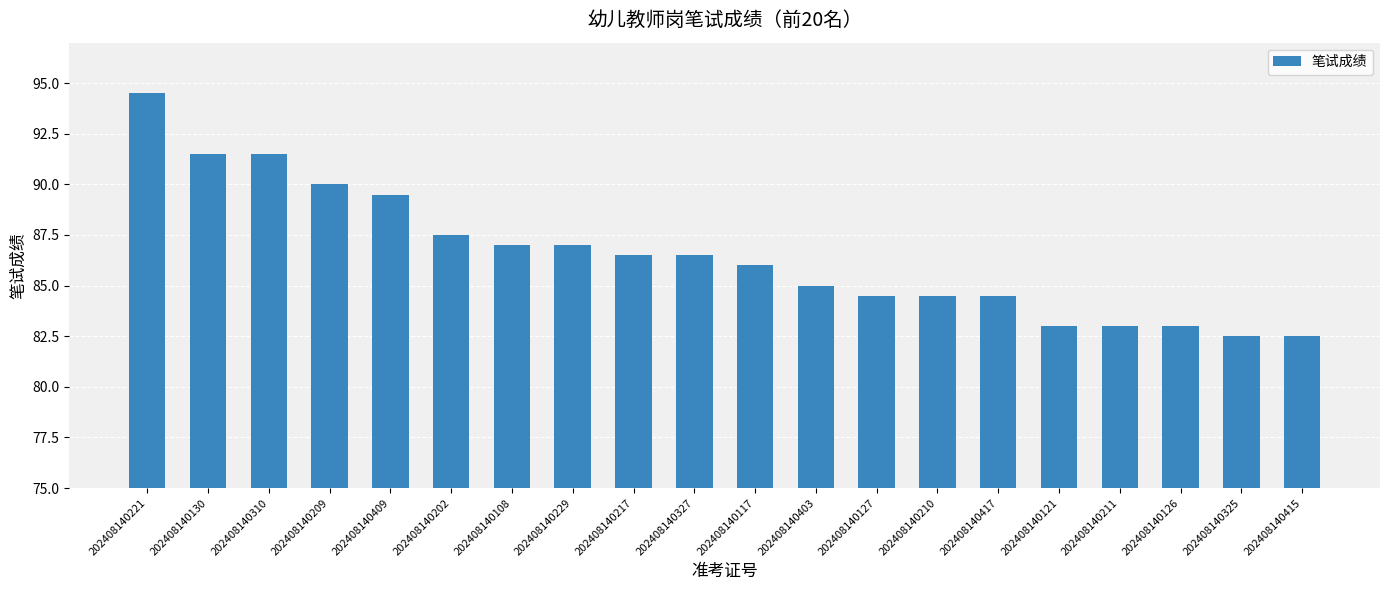

The value at 202408140130 is 32.1. True or false?

False